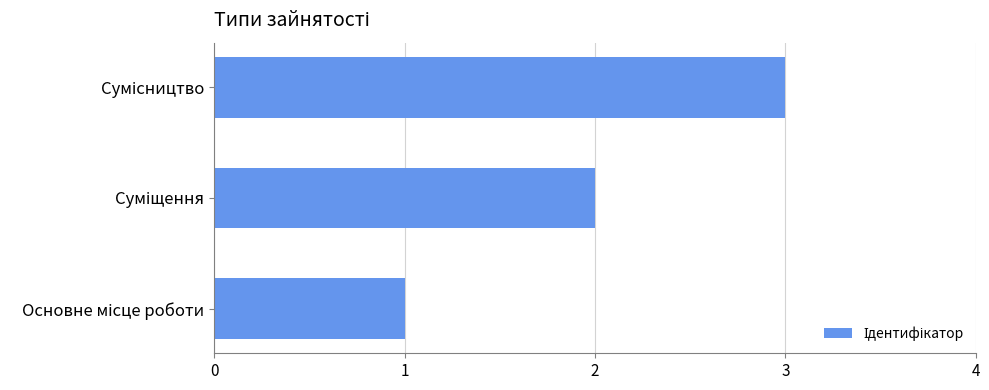

What is the greatest value displayed?

3